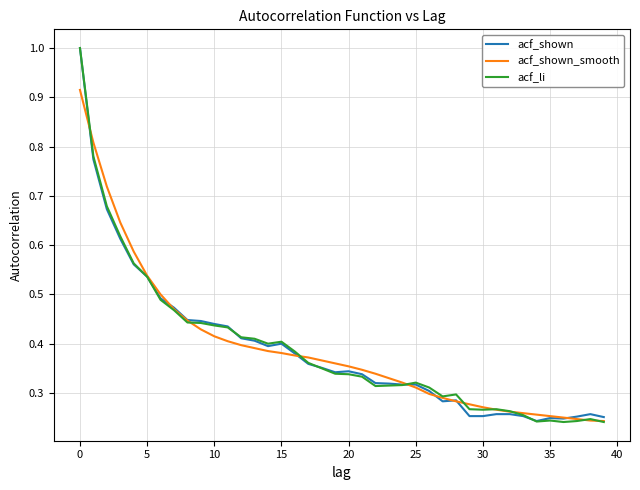

True or false: acf_shown_smooth and acf_li cross at least once.

True